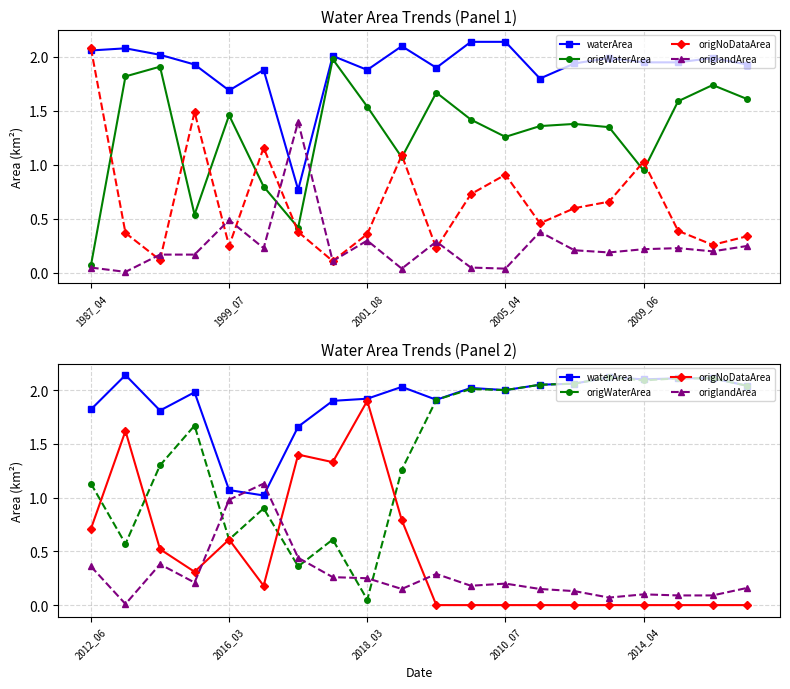

True or false: origWaterArea has more than 1 interior local peaks.

True